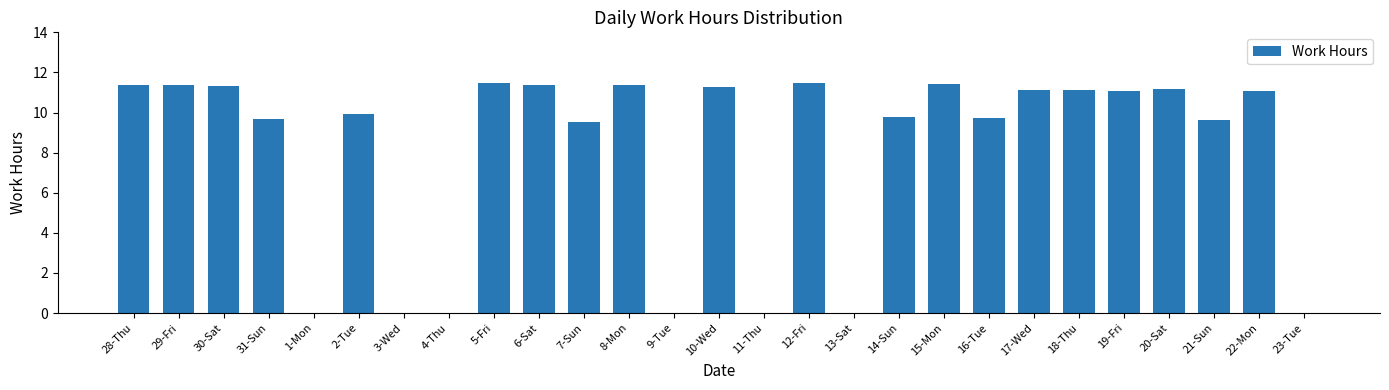

How many distinct data groups are displayed?

1